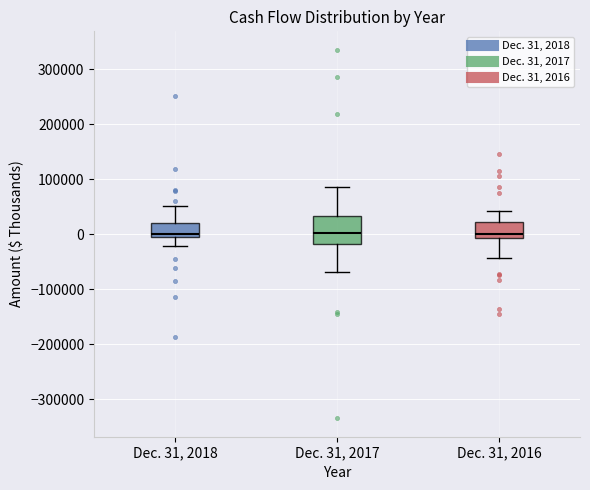

Reading left to right, read every box against the y-axis: the position of its median line, the range the box covers, and the ends of its whiskers. The values are not printed on the chart, so give them approximately, as read against the axis.

Dec. 31, 2018: median 0, box -10000 to 20000, whiskers -20000 to 50000
Dec. 31, 2017: median 0, box -20000 to 30000, whiskers -70000 to 90000
Dec. 31, 2016: median 0, box -10000 to 20000, whiskers -40000 to 40000